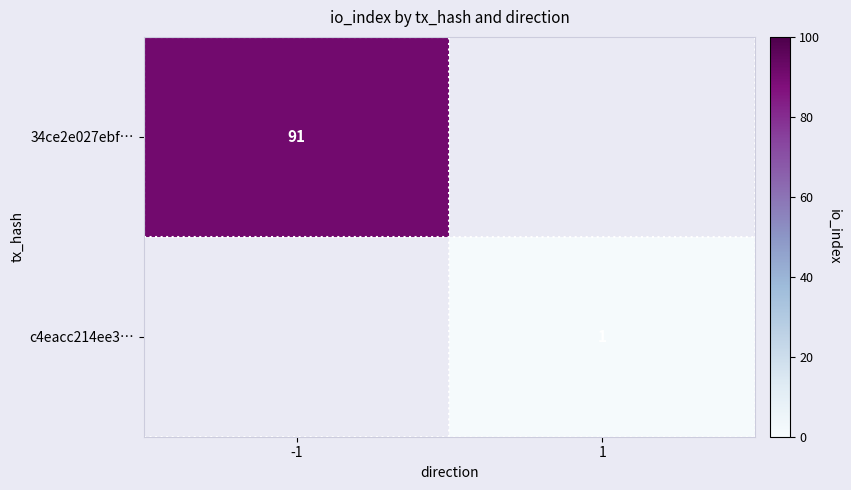

Is it true that 34ce2e027ebf… equals 156 at -1?

False